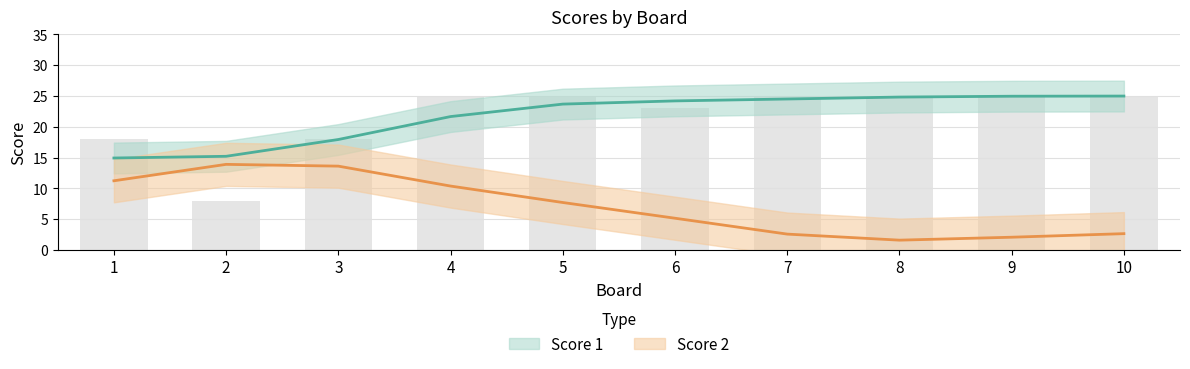

Does the chart contain any negative values?

No